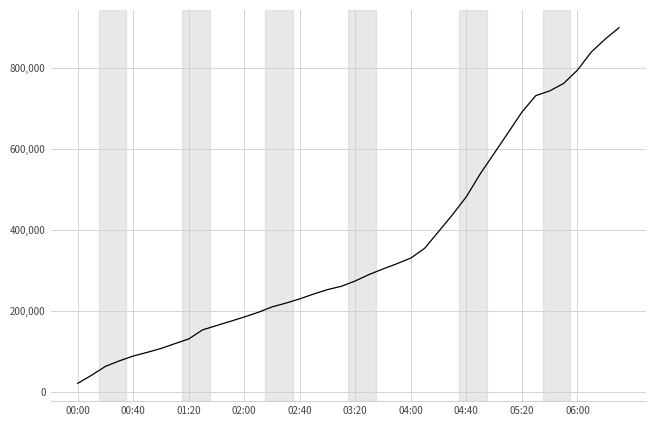

What is the difference between the maximum and minimum values?

878875.0